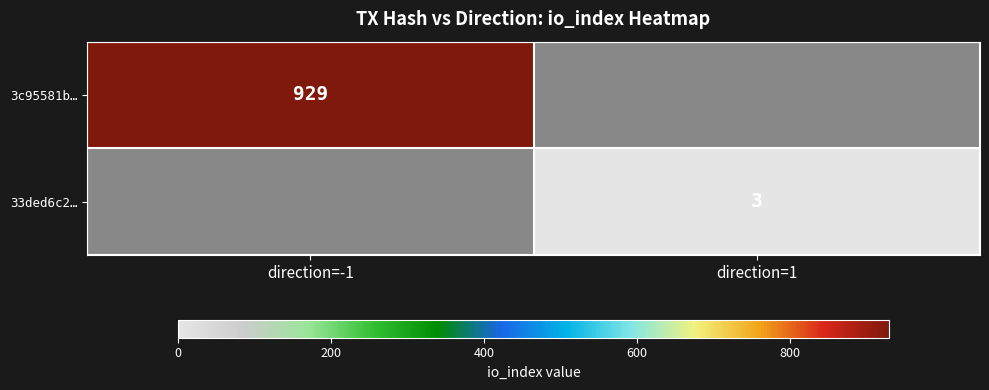

The 33ded6c2… series shows 3 at direction=1. True or false?

True